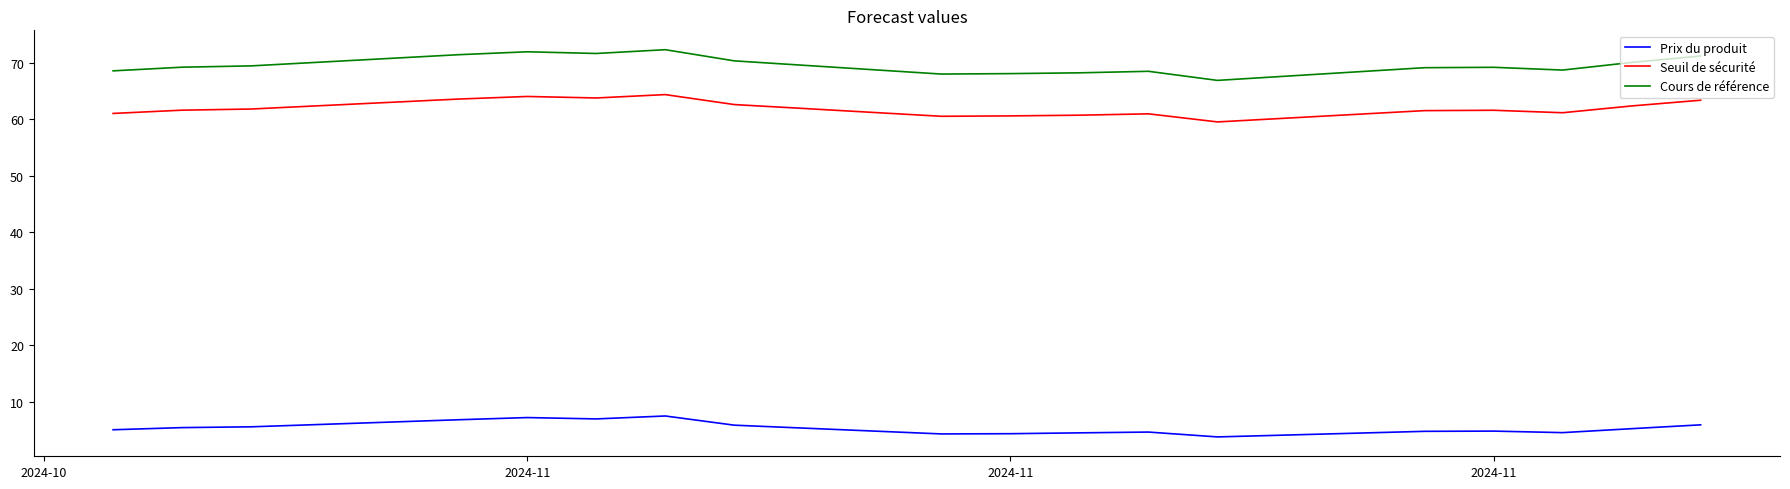

What is the maximum value shown in the chart?

72.4